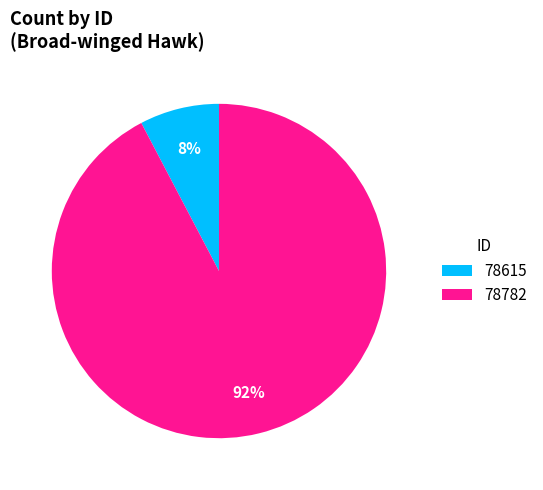

To the nearest percent, what is the average slice percentage?

50%